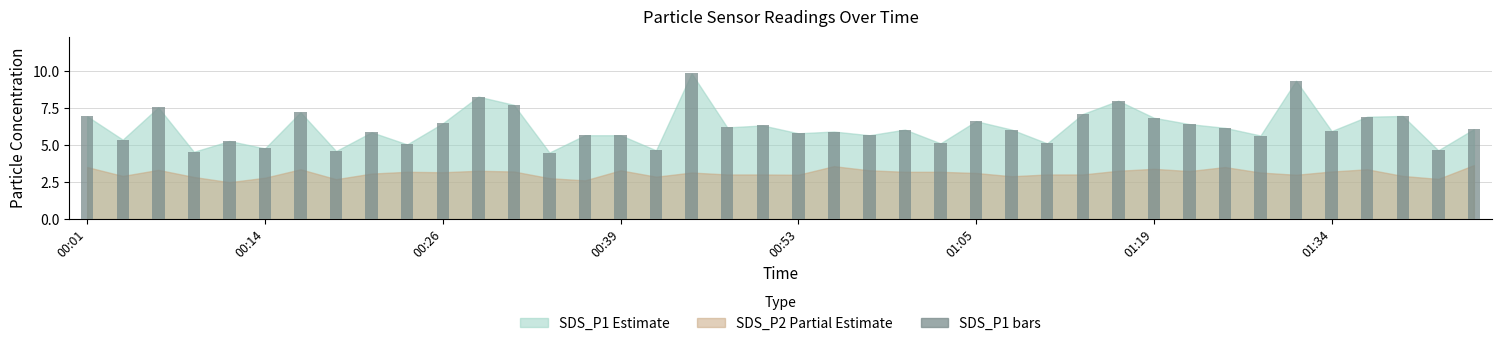

What is the smallest value displayed?

4.5